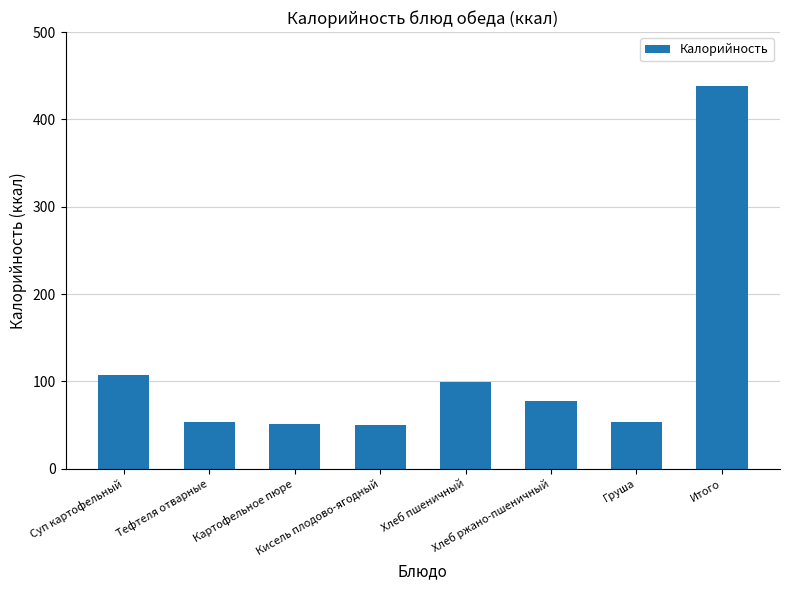

What is the value of the 3rd bar from the left?

51.0